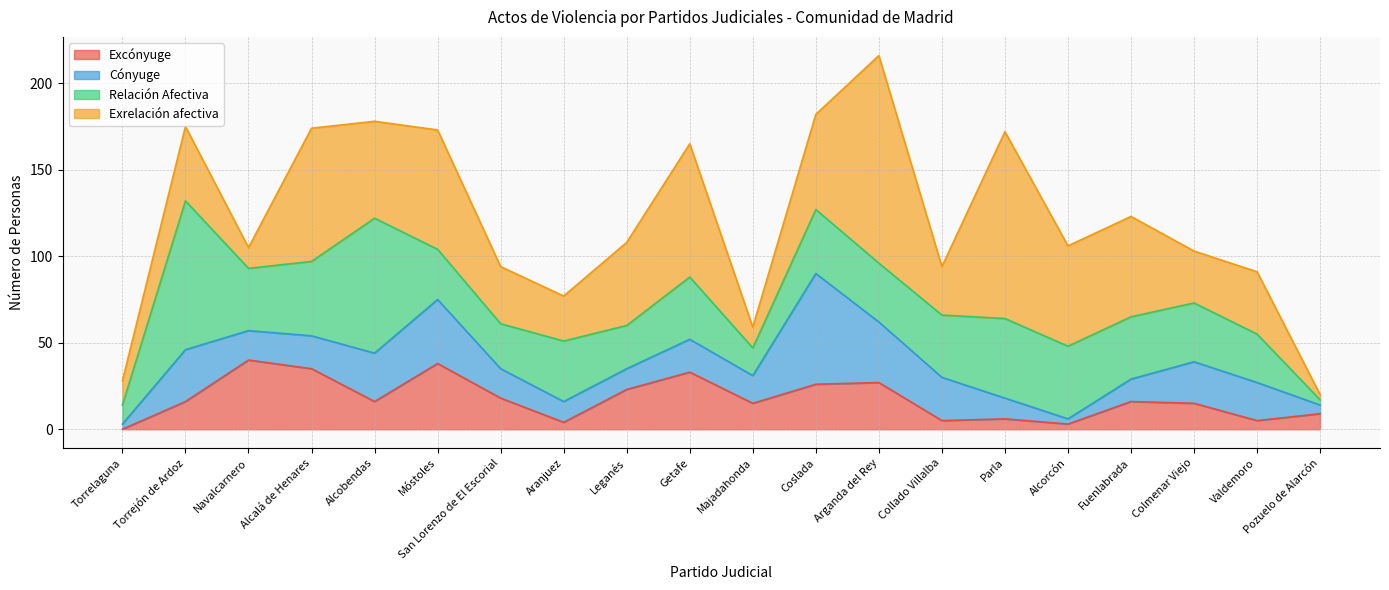

What are all the series names shown in the legend?

Excónyuge, Cónyuge, Relación Afectiva, Exrelación afectiva